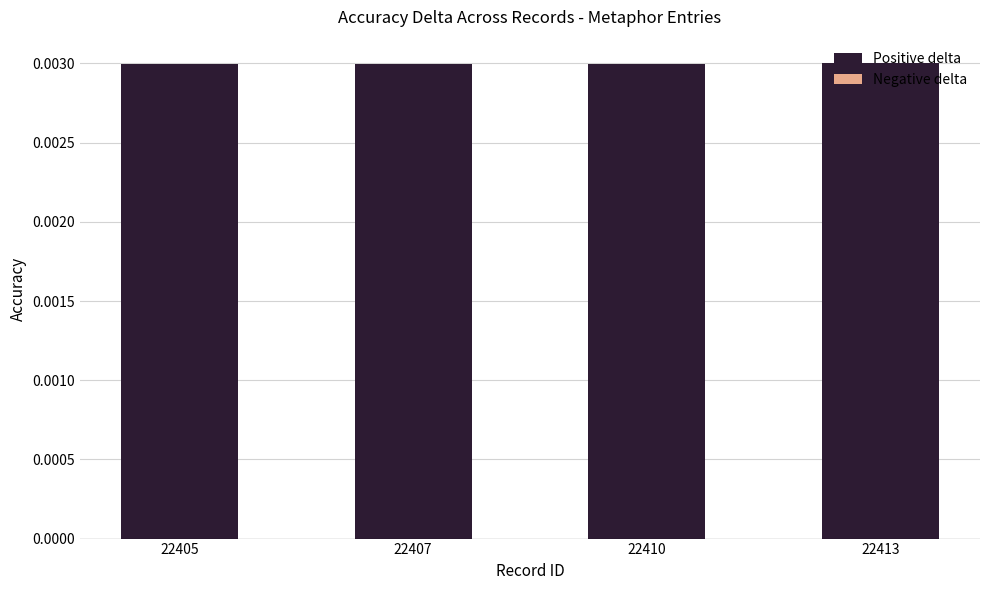

Count the values in the range 0 to 1.

4